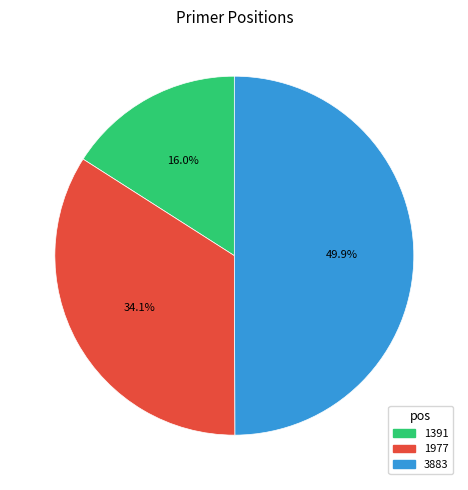

Which category has the biggest portion of the pie?

3883